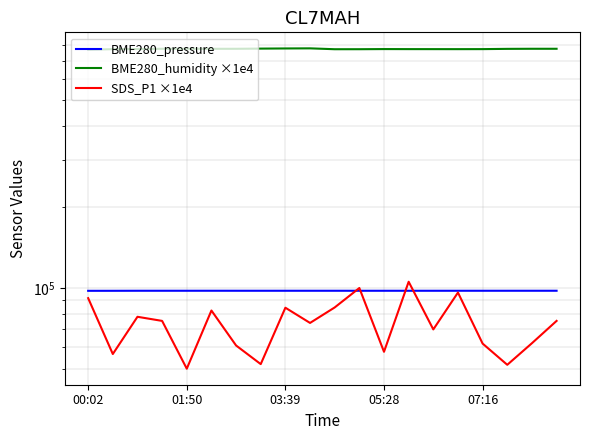

The value of BME280_pressure at 6 is 167701.7. True or false?

False